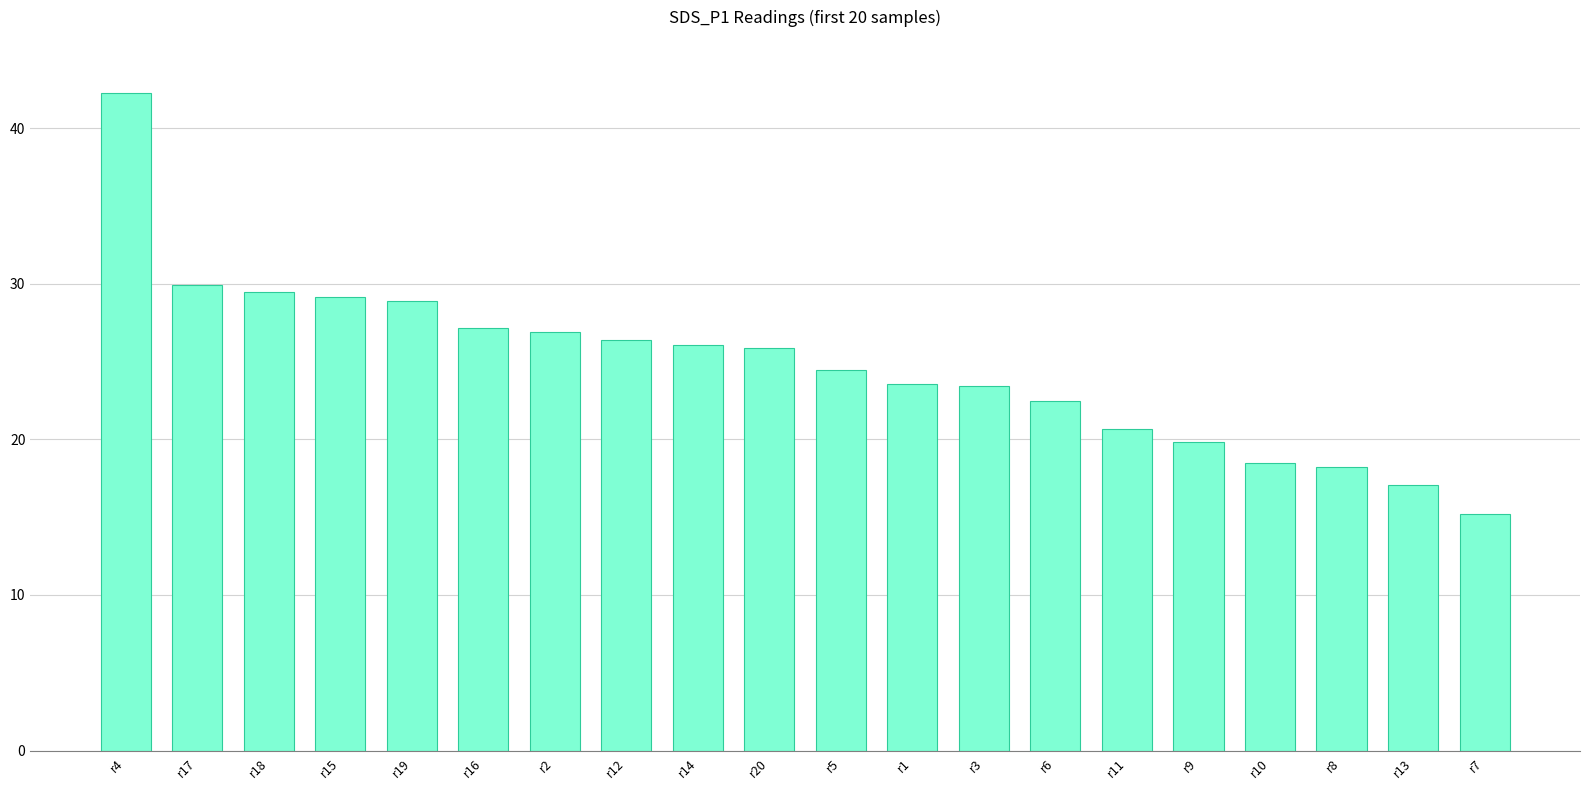

Which label corresponds to the largest value in the chart?

r4